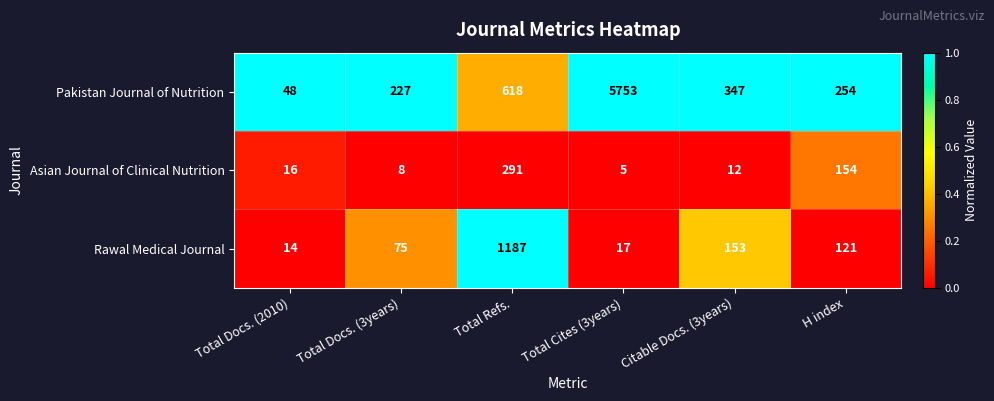

Which series has the largest total across all categories?

Pakistan Journal of Nutrition